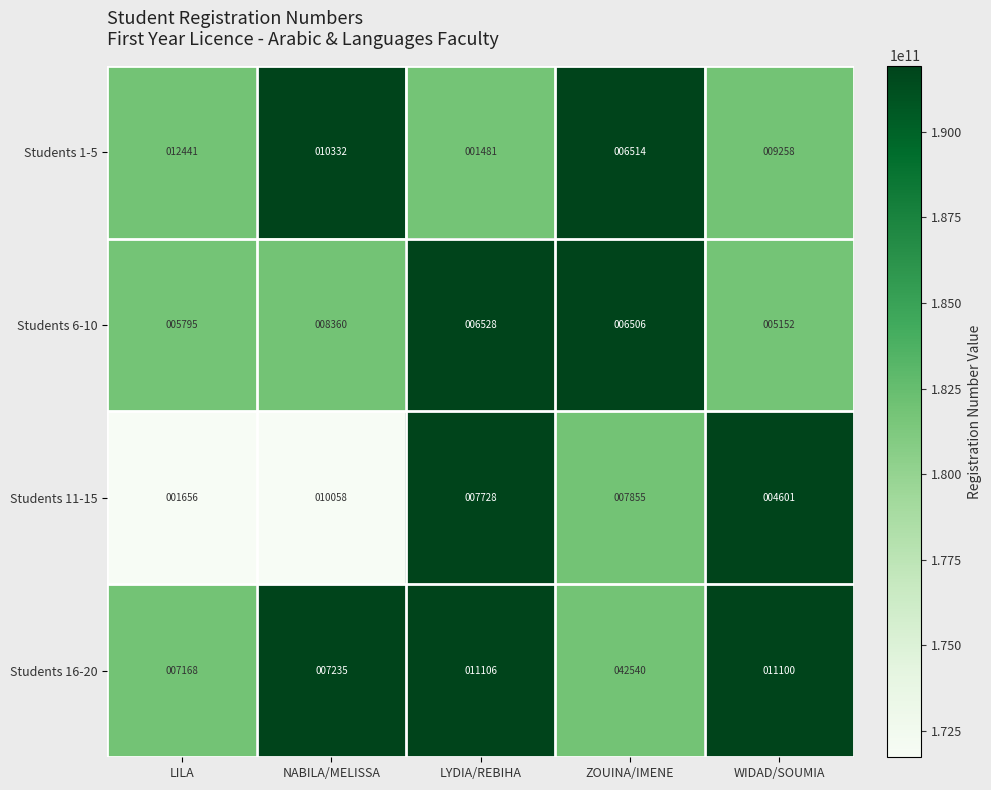

True or false: Students 6-10 has a value of 4015 at ZOUINA/IMENE.

False